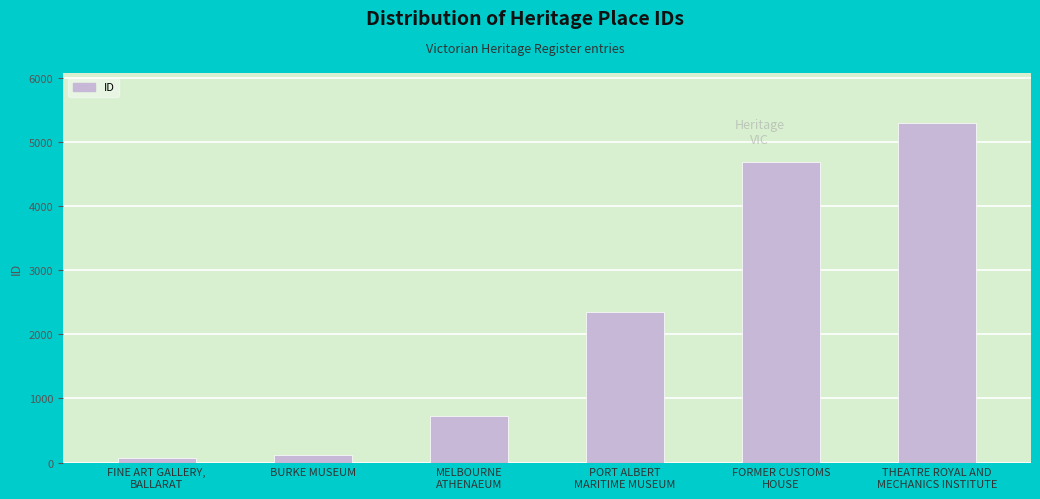

True or false: the data shows 726 at MELBOURNE
ATHENAEUM.

True